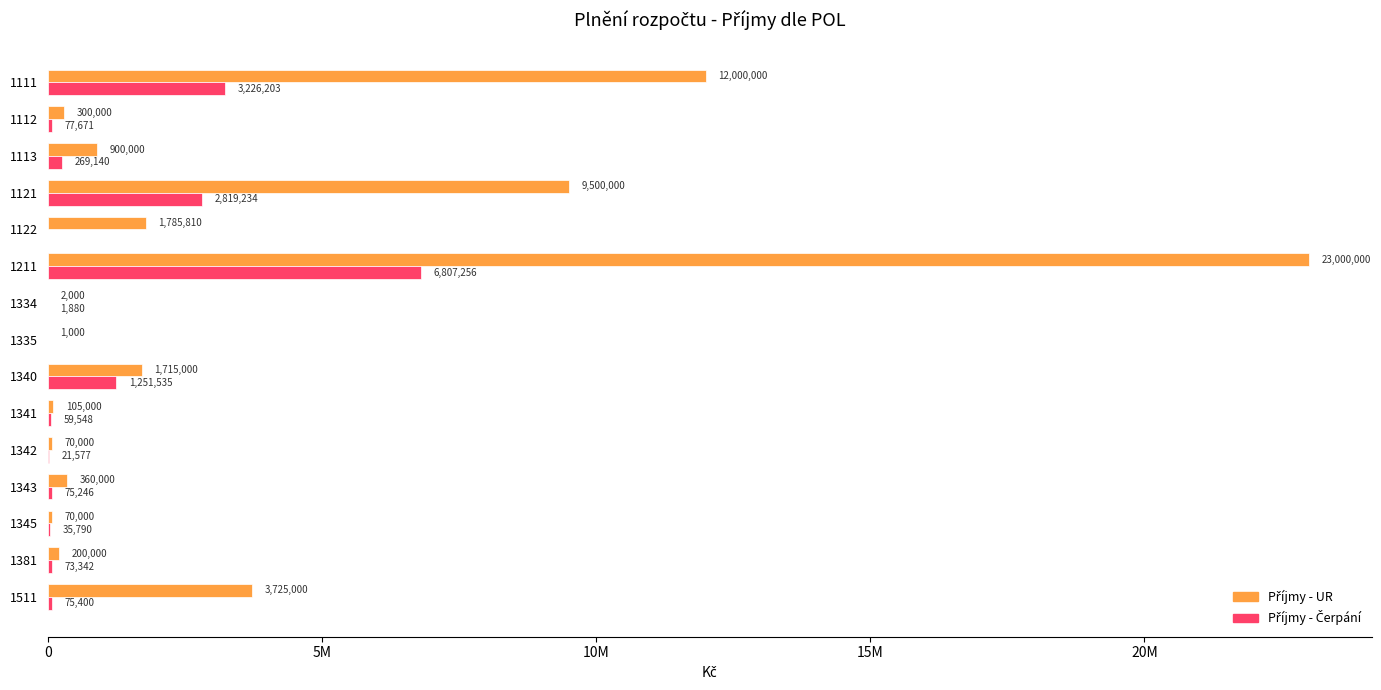

How many bars are there in each group?

2